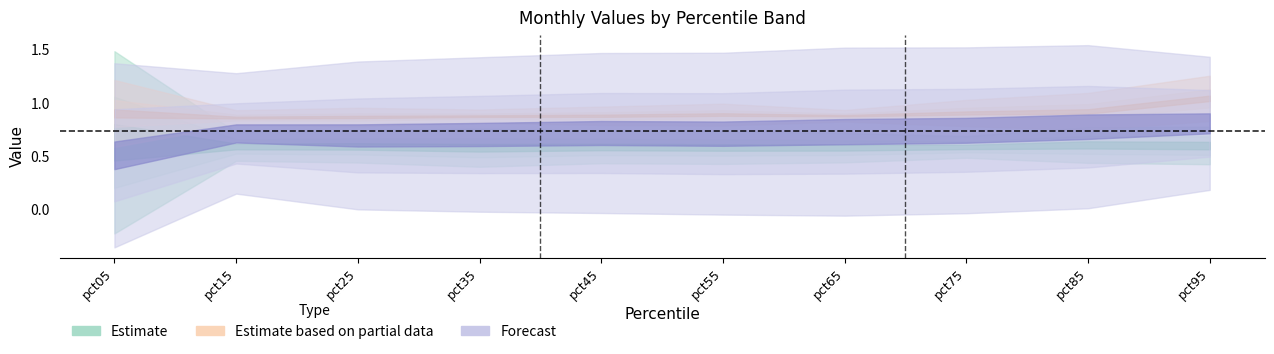

Does the chart display data point markers on the line(s)?

No